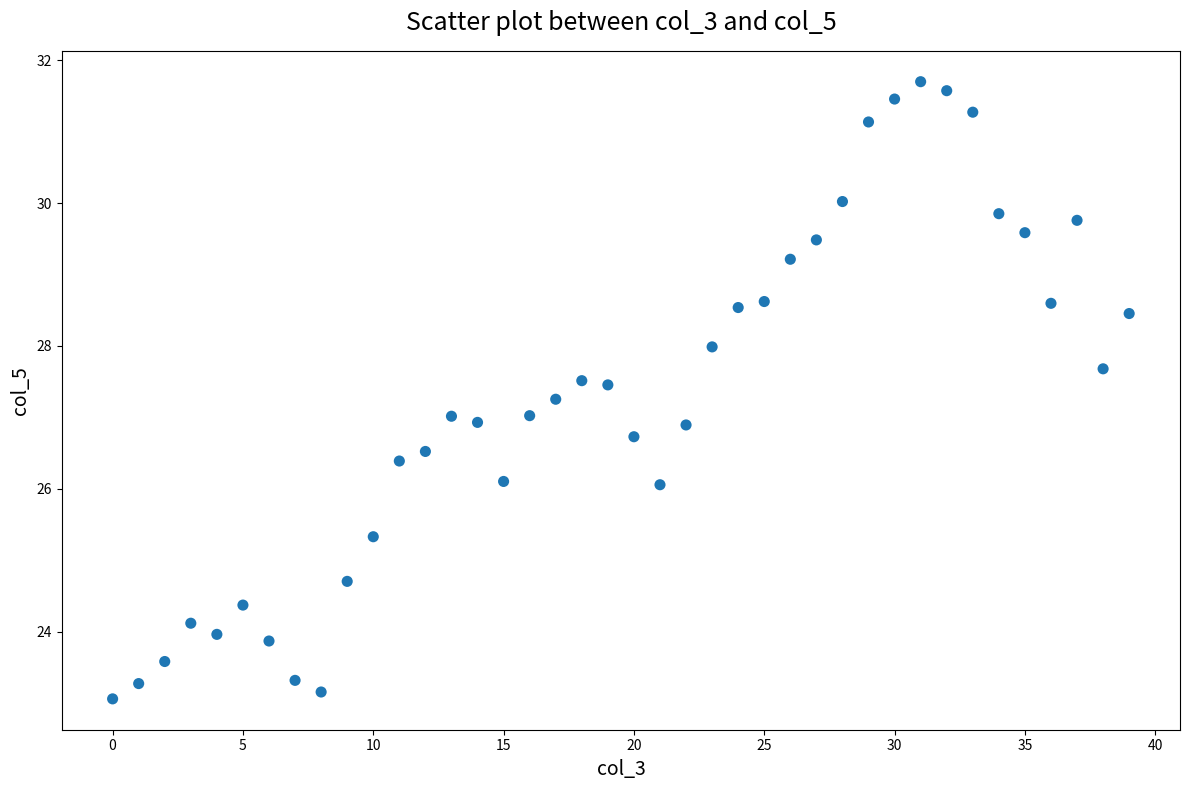

What is the range of Y values (max minus min)?

8.6